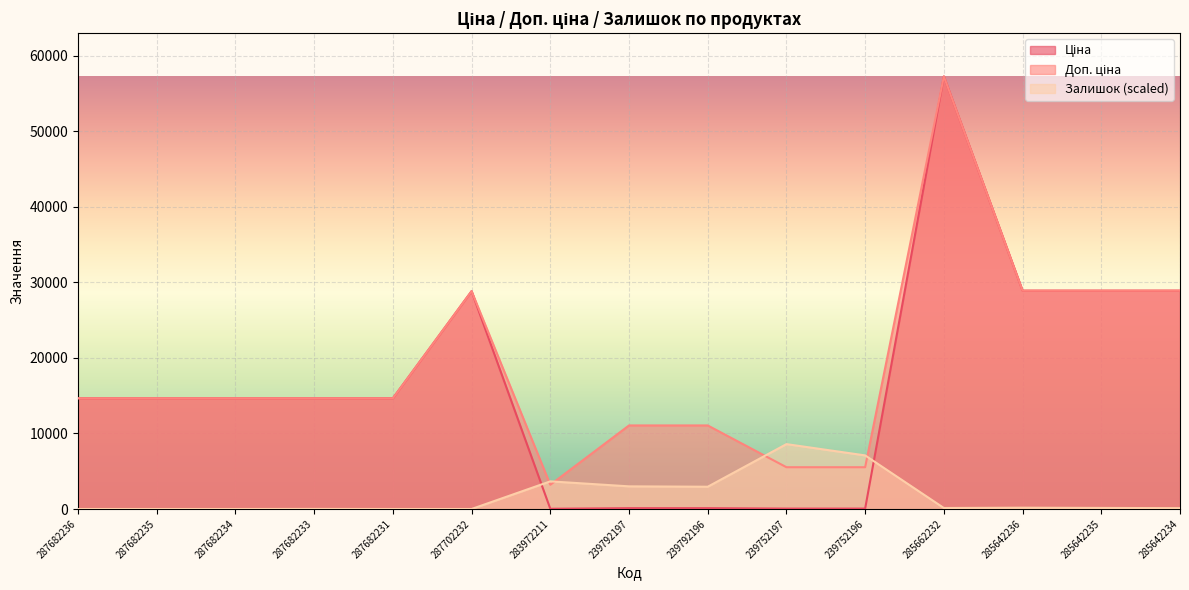

What is the label of the 8th point from the left?

239792197